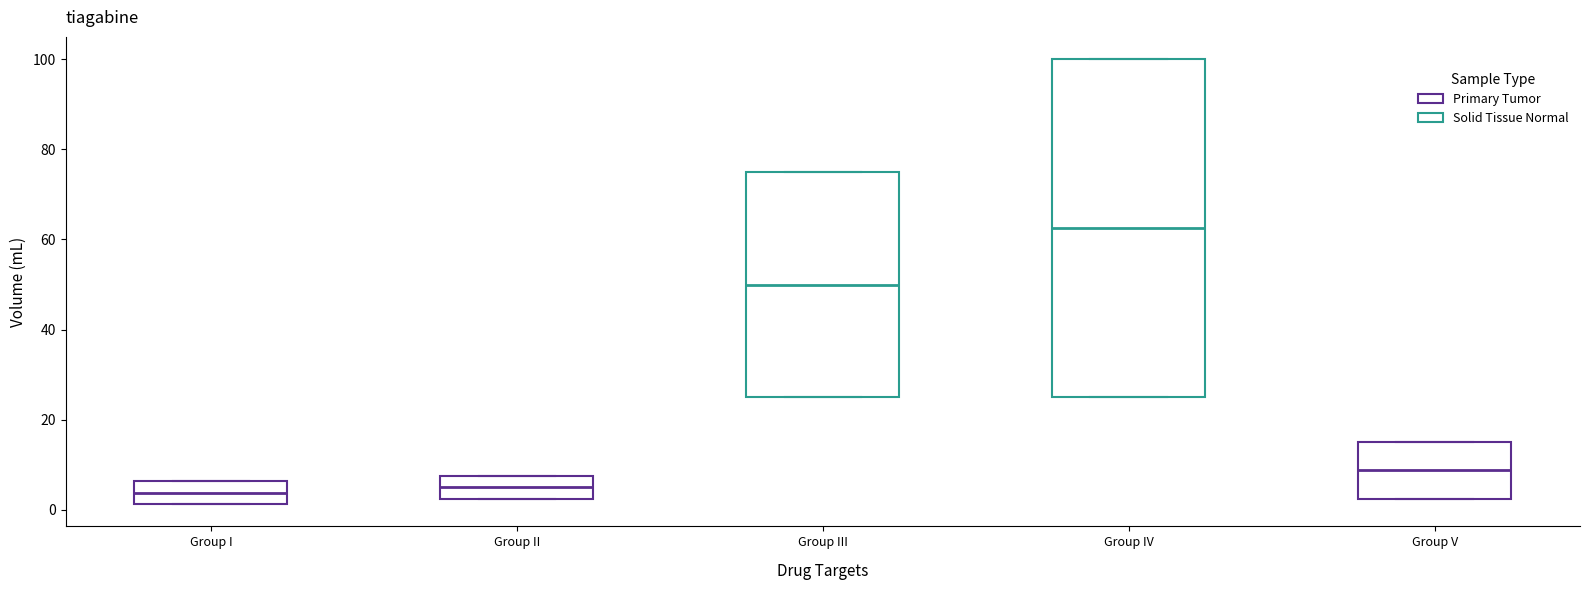

Reading left to right, transcribe this box plot: for each box, give where its median line is, the range the box spans, and where its two whiskers end, as read against the y-axis. The values are not printed on the chart, so give them approximately, as read against the axis.

Group I: median 4, box 2 to 6, whiskers 2 to 6
Group II: median 6, box 2 to 8, whiskers 2 to 8
Group III: median 50, box 26 to 76, whiskers 26 to 76
Group IV: median 62, box 26 to 100, whiskers 26 to 100
Group V: median 8, box 2 to 16, whiskers 2 to 16